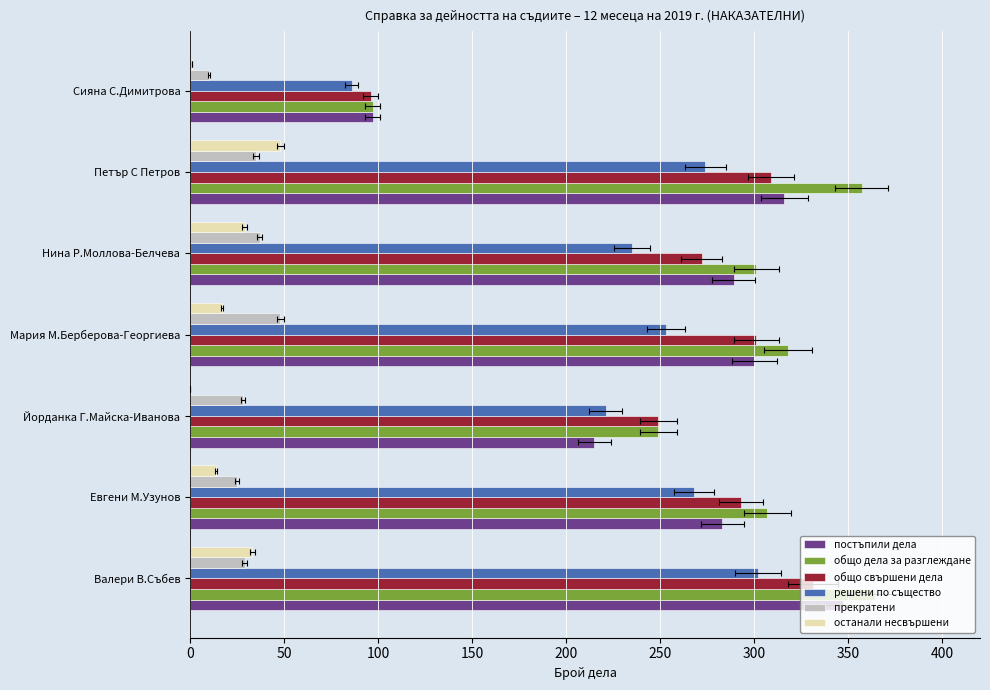

How many data points in прекратени are above 29?

3